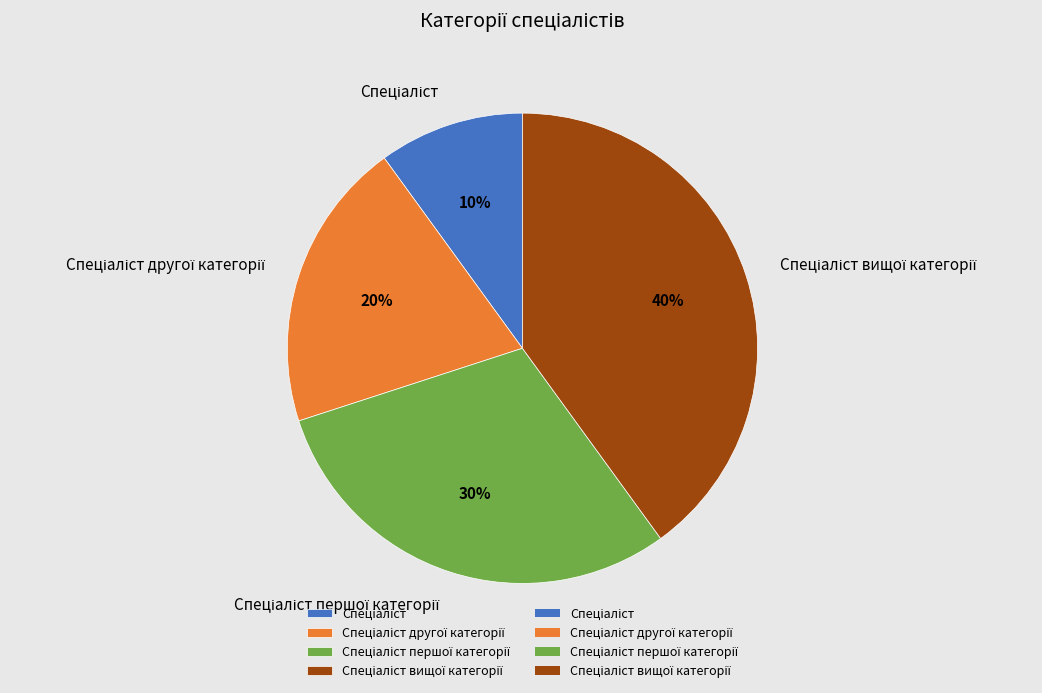

To the nearest percent, what is the average slice percentage?

25%